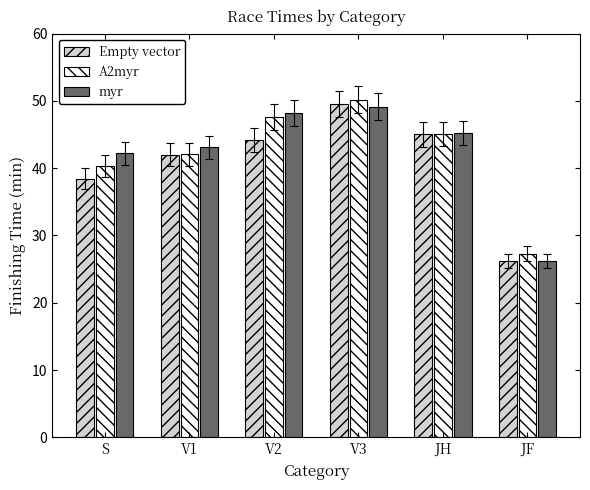

Is it true that A2myr equals 59.4 at JH?

False